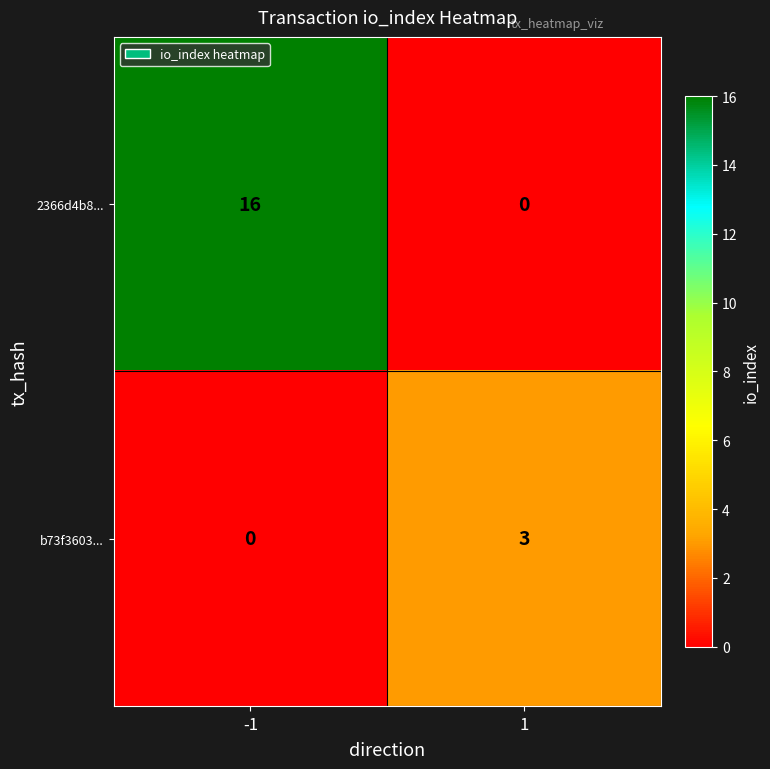

Rank the series by their average value, from highest to lowest.

2366d4b8..., b73f3603...